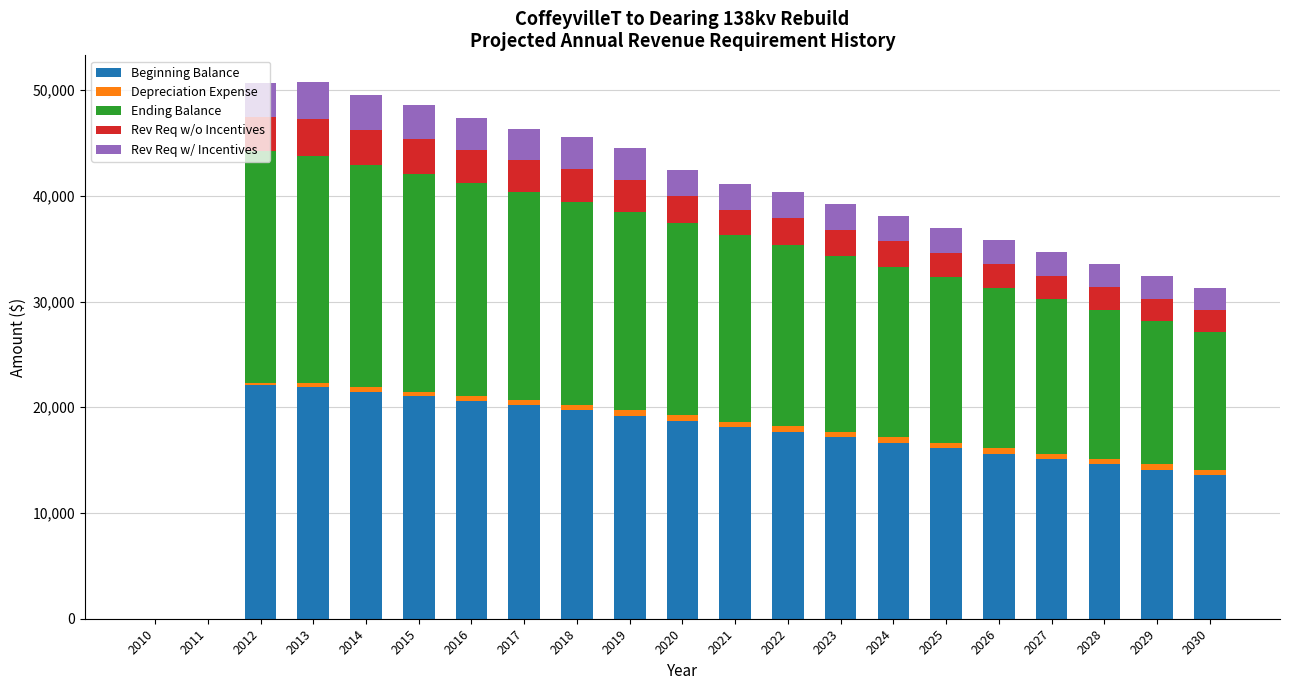

The Beginning Balance series shows 17682.3 at 2022. True or false?

True